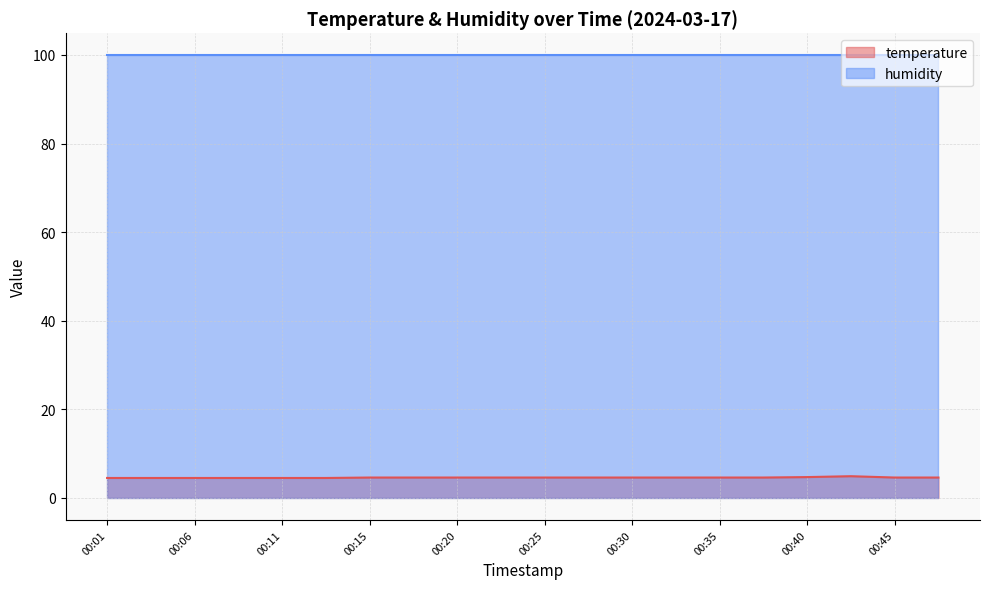

How many points are higher than both their immediate neighbors (excluding endpoints)?

1